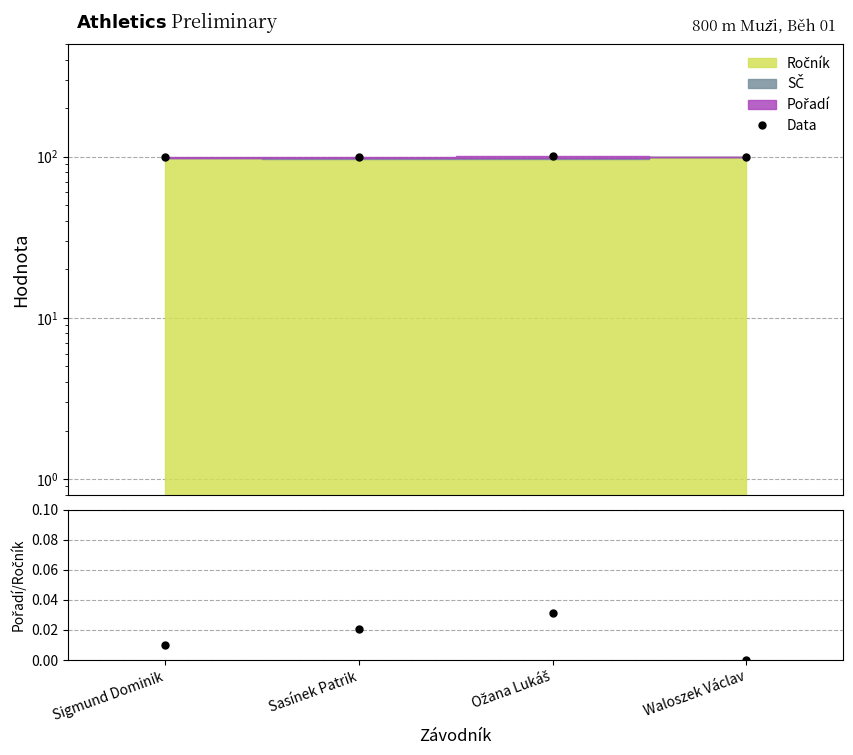

True or false: Data and Pořadí/Ročník intersect in this chart.

False